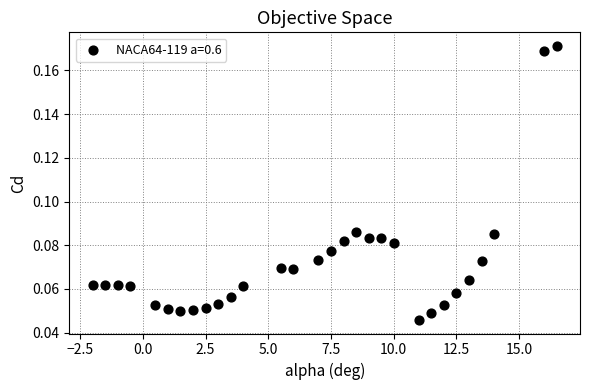

What is the range of X values (max minus min)?

18.5